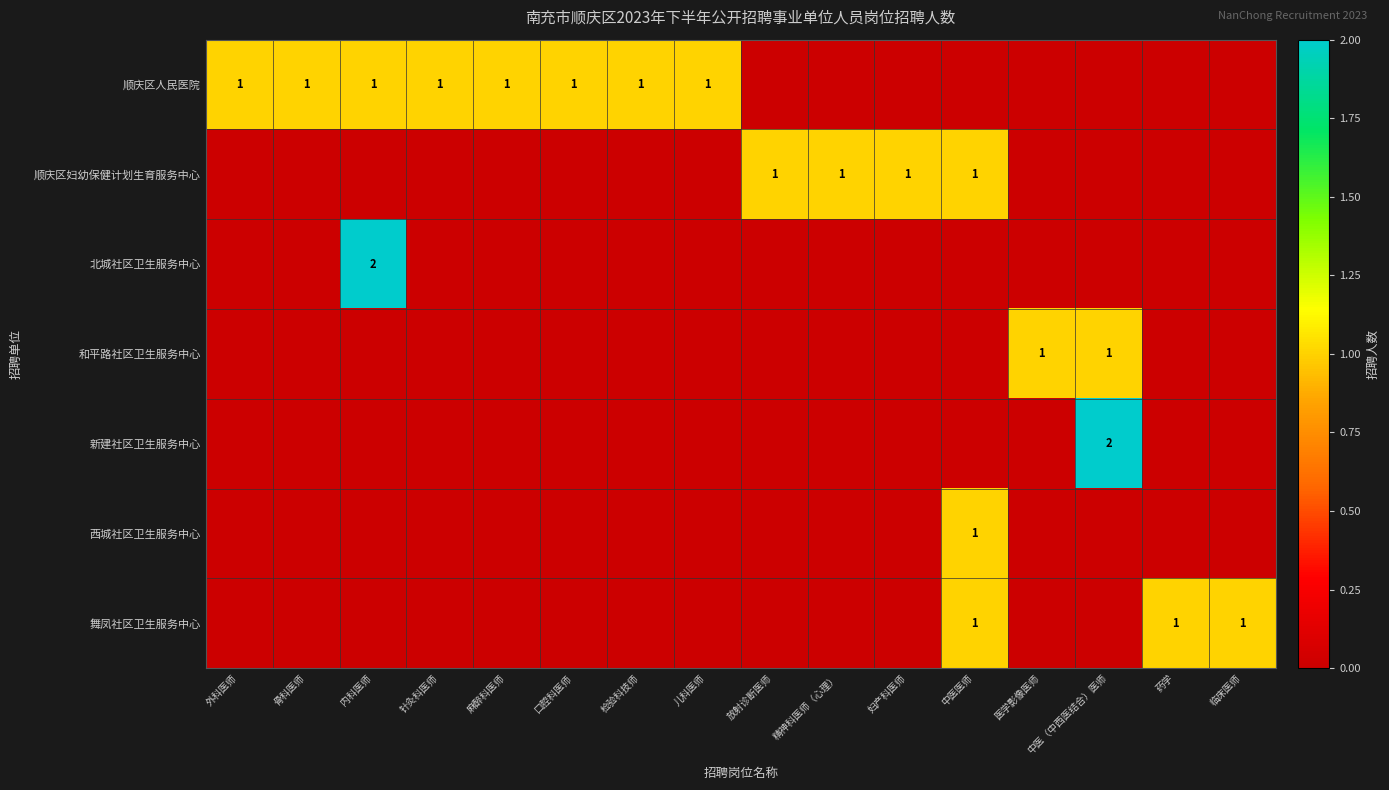

True or false: 顺庆区人民医院 has a value of 1 at 麻醉科医师.

True